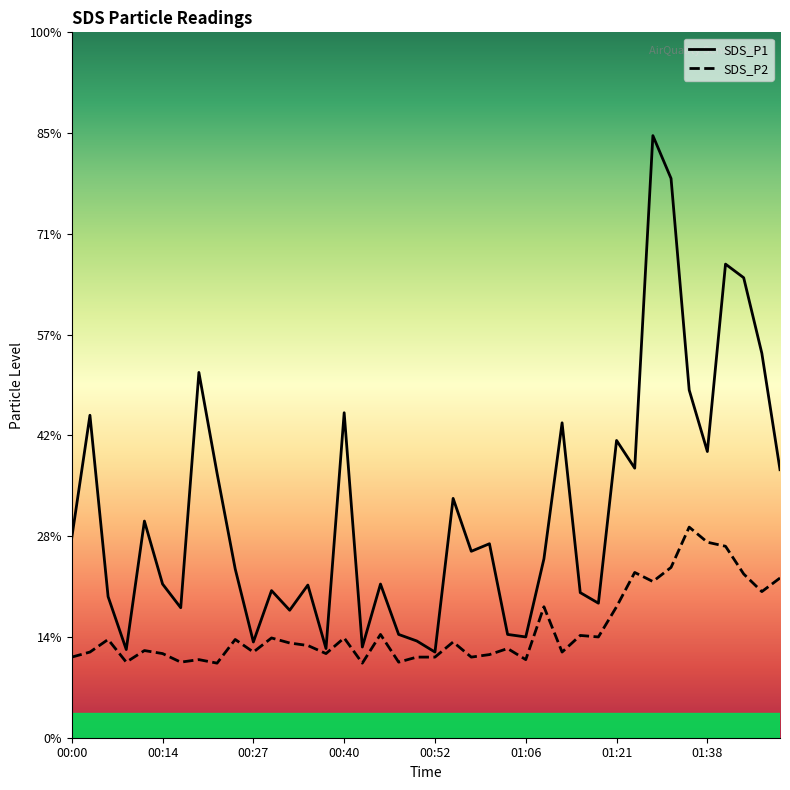

How many categories are shown in the chart?

40